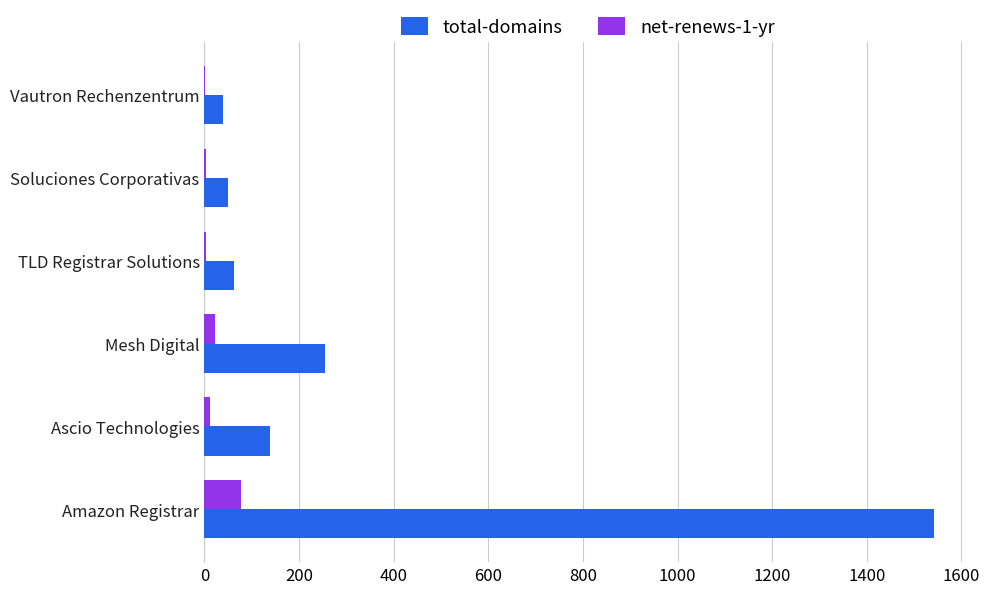

What is the greatest value displayed?

1543